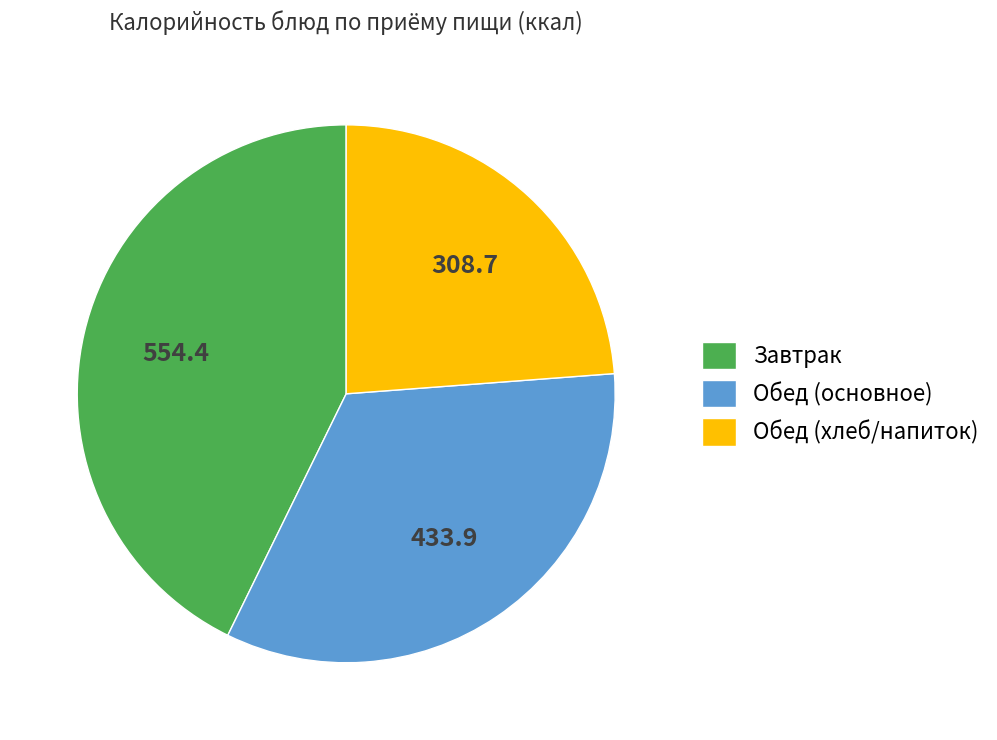

Is the sum of Обед (основное) and Обед (хлеб/напиток) greater than half?

Yes